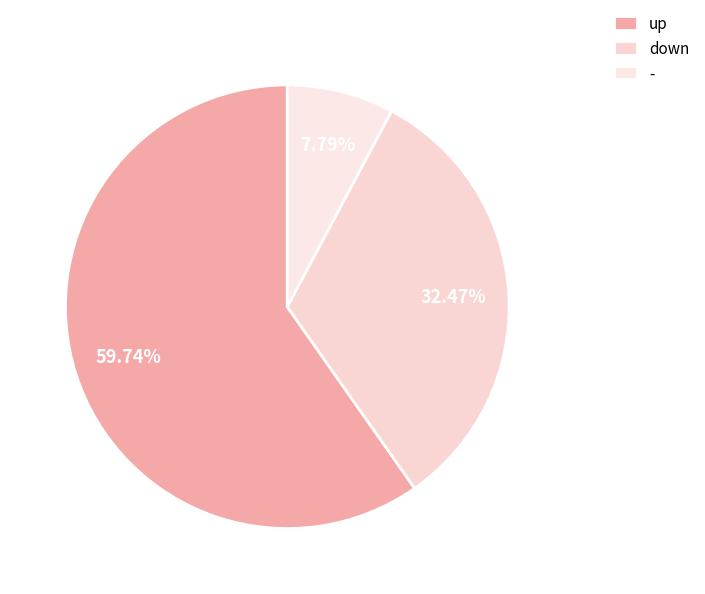

How many slices are in this pie chart?

3